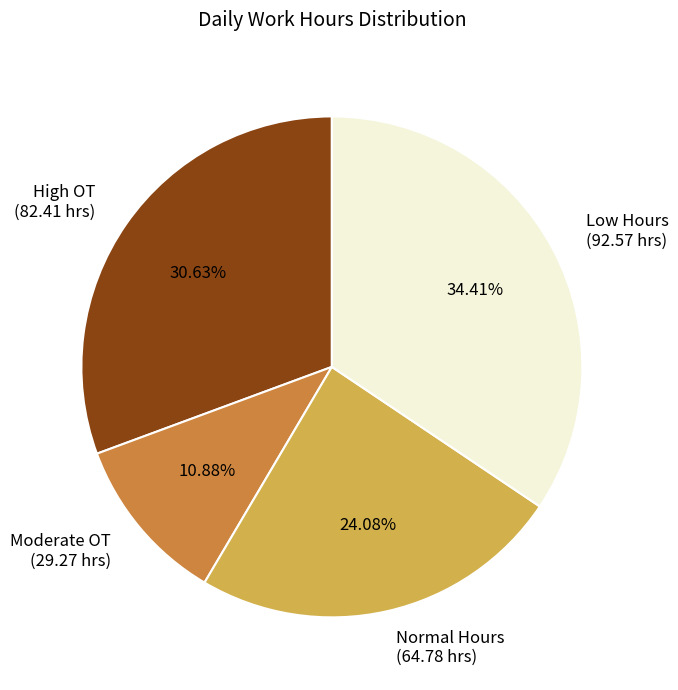

Rank the categories by value from highest to lowest.

Low Hours (92.57 hrs), High OT (82.41 hrs), Normal Hours (64.78 hrs), Moderate OT (29.27 hrs)